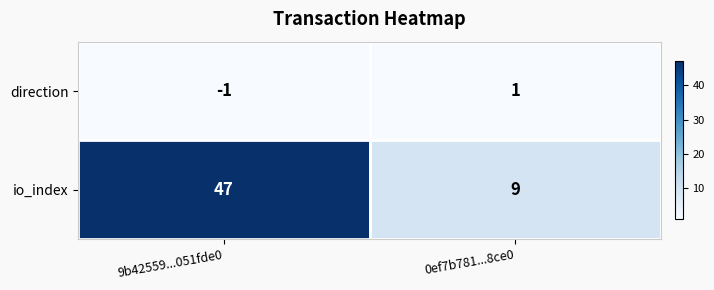

At which category is the sum across all series the highest?

9b42559...051fde0